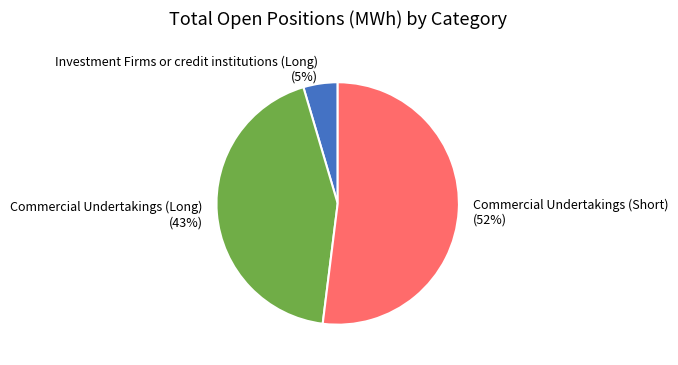

How many slices are in this pie chart?

3